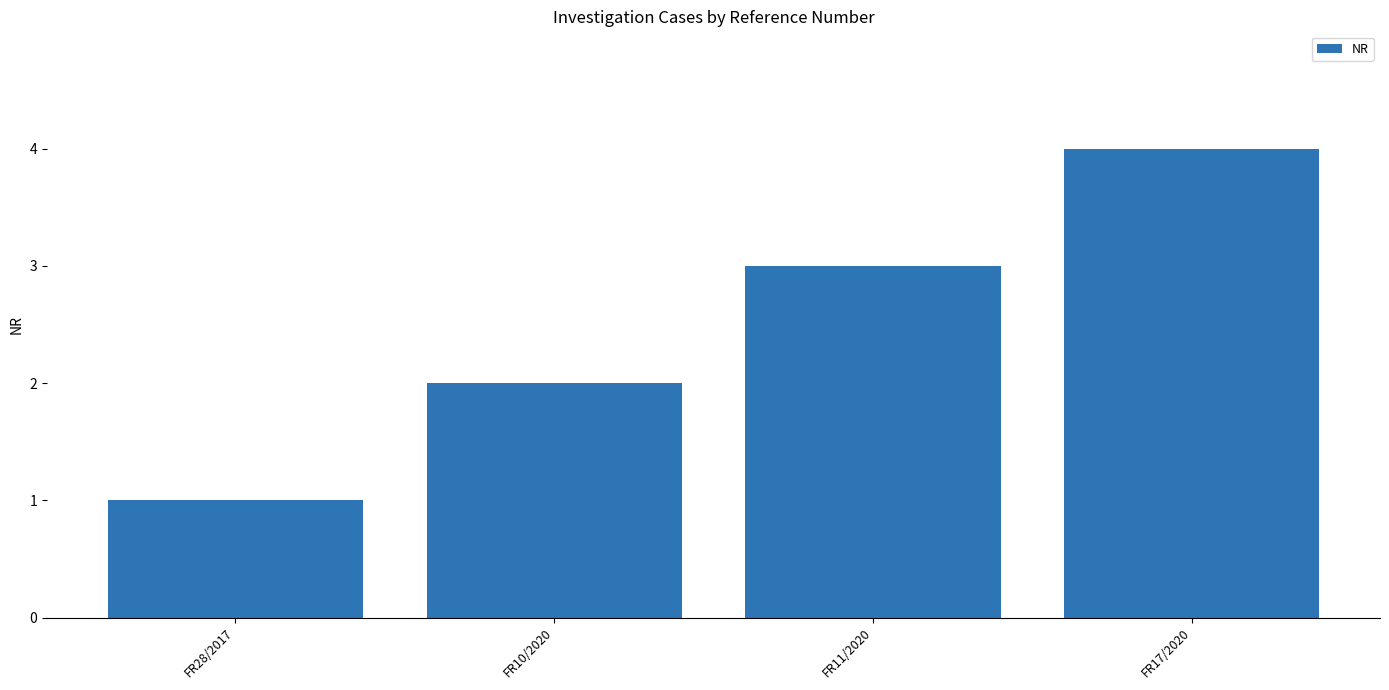

What is the minimum value shown in the chart?

1